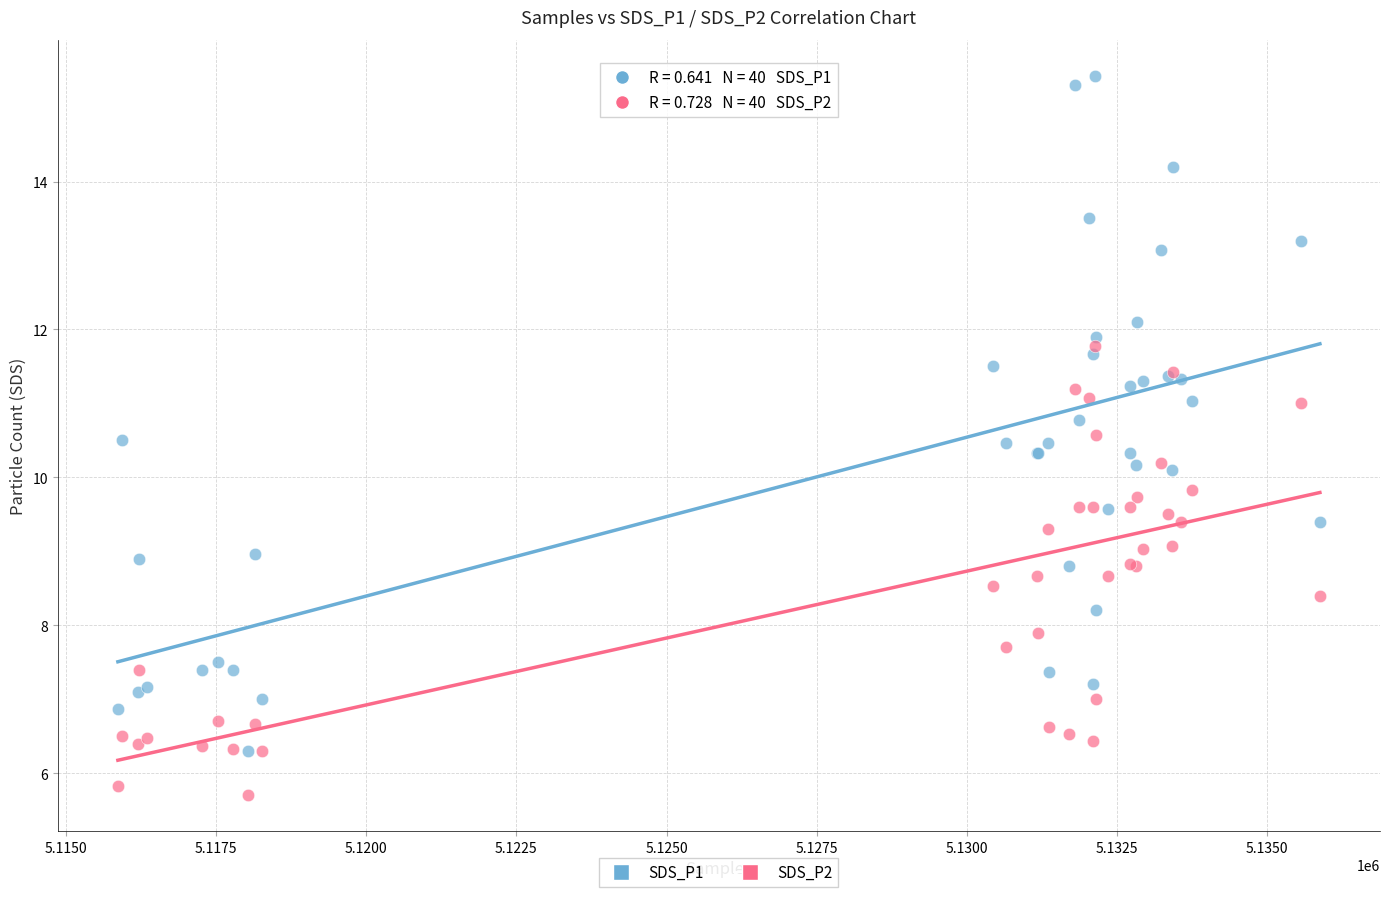

Which series contains the highest Y value?

SDS_P1